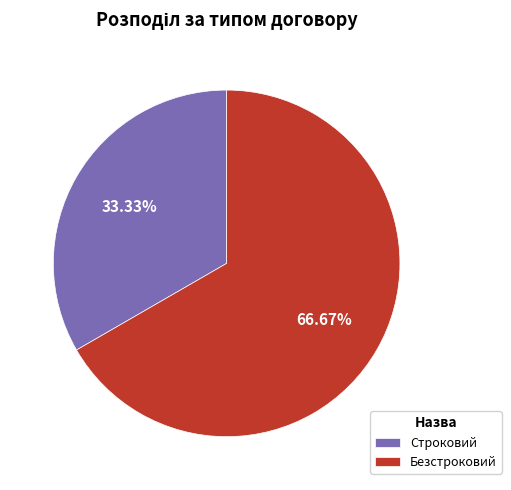

Is there any slice that represents more than half of the pie?

Yes